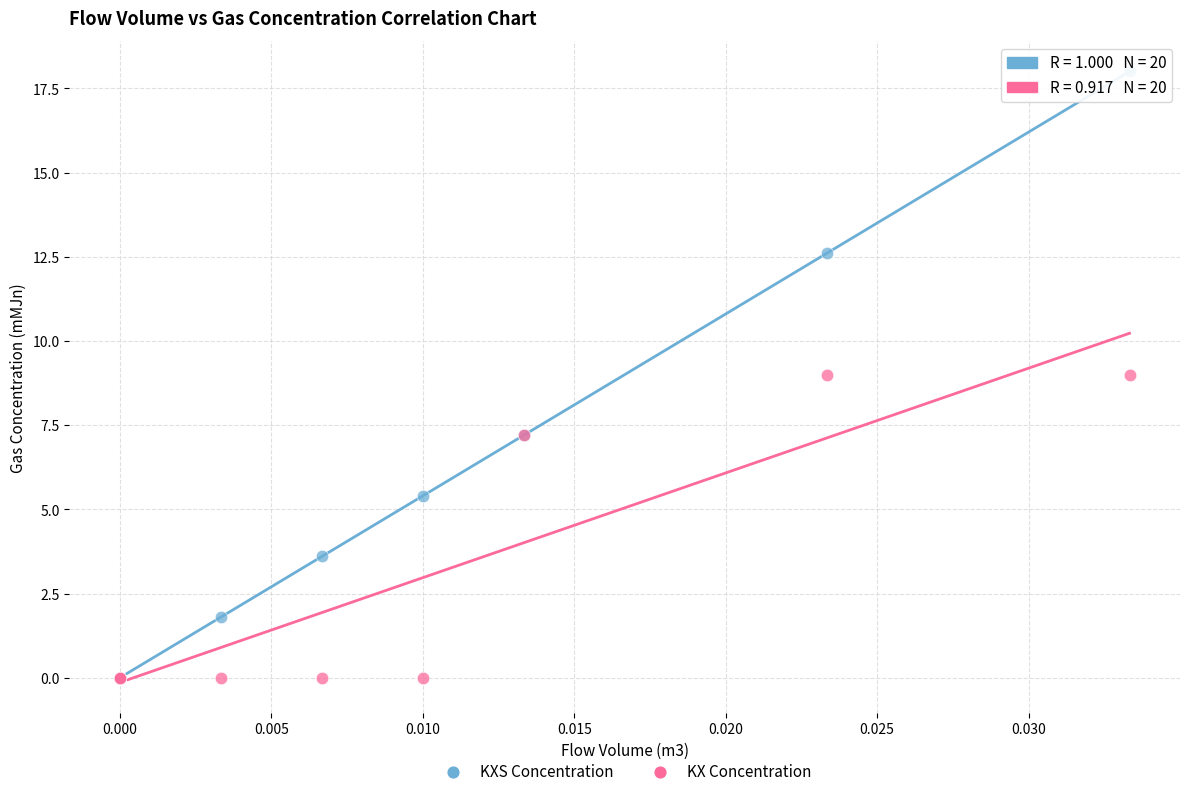

Which series contains the highest Y value?

KXS Concentration